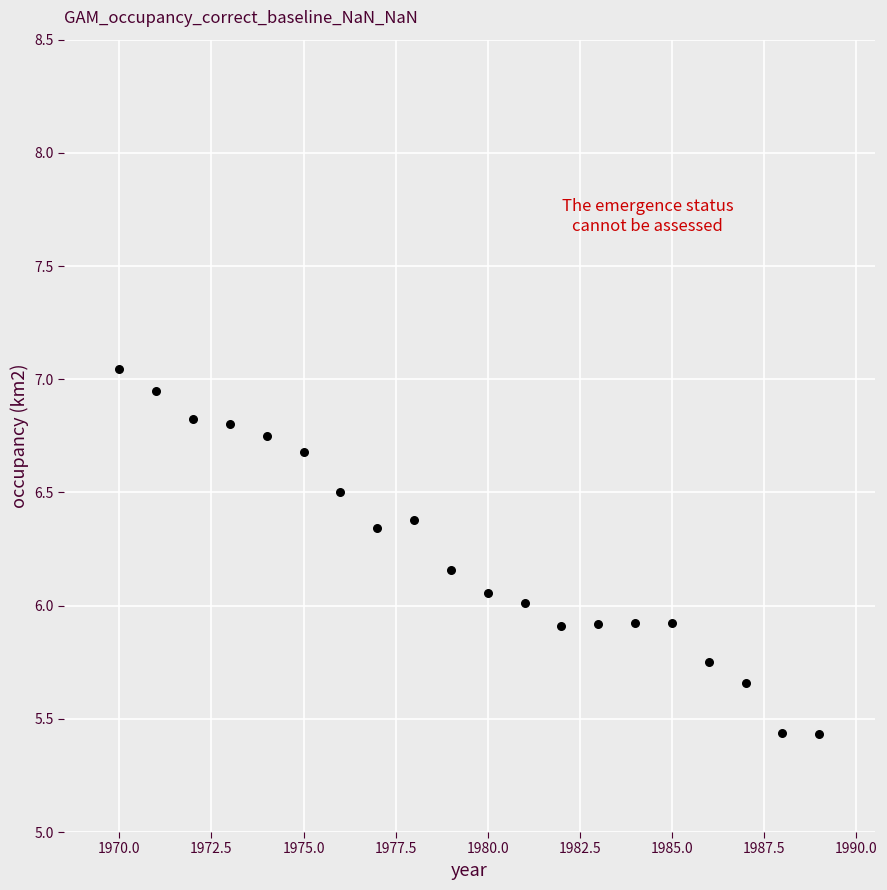

What is the range of X values (max minus min)?

19.0